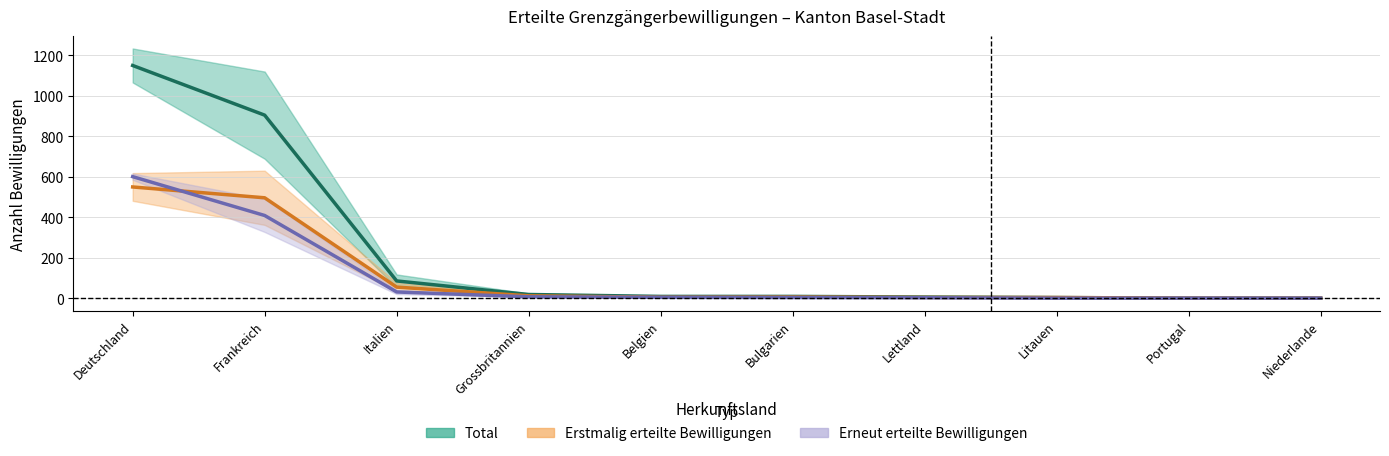

Where is Erneut nearest to the value 300?

Frankreich